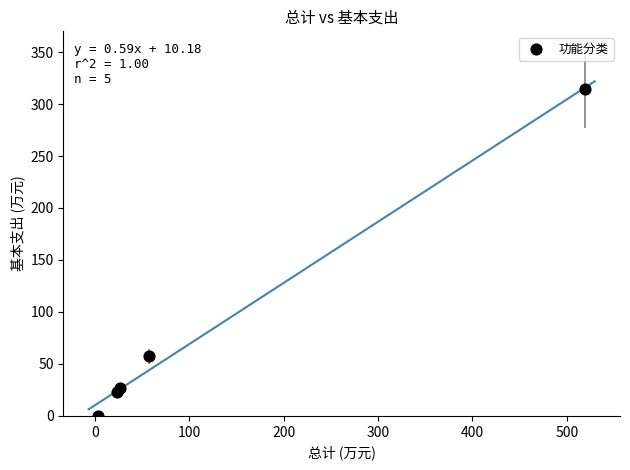

What Y value in the scatter plot is closest to 157?

57.2